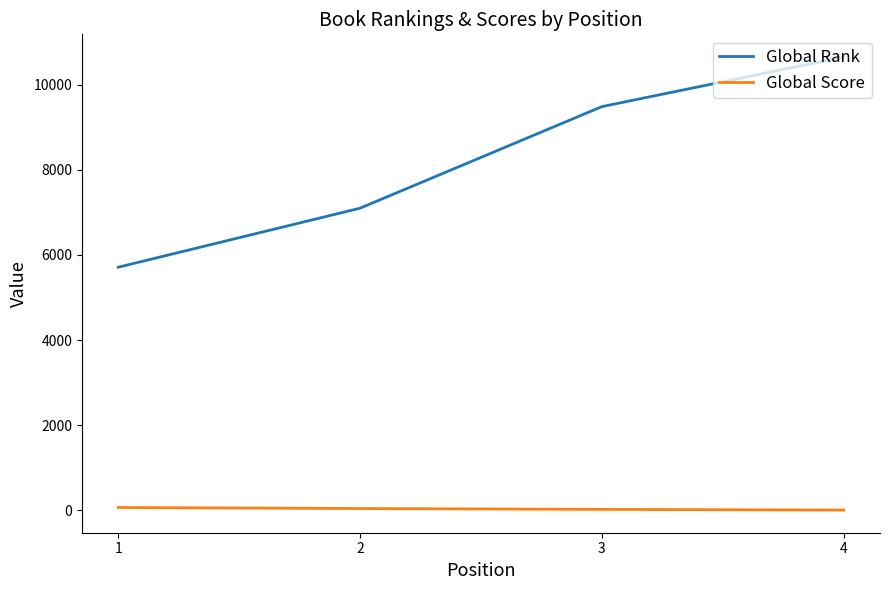

At which category is the sum across all series the highest?

4